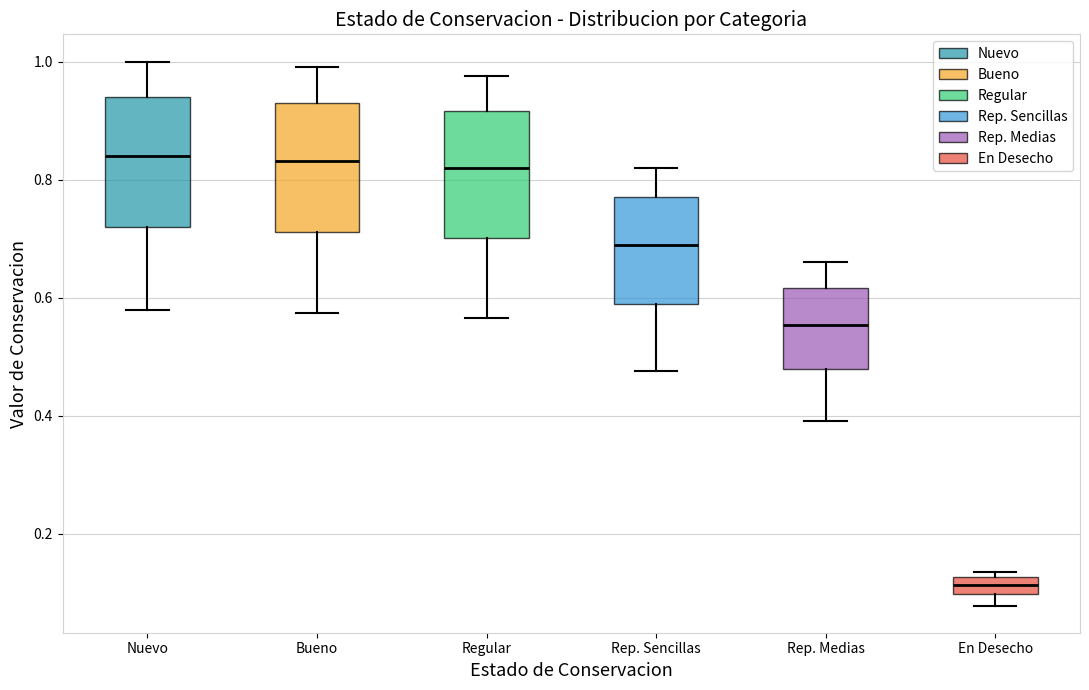

Which box's median line is the lowest?

En Desecho